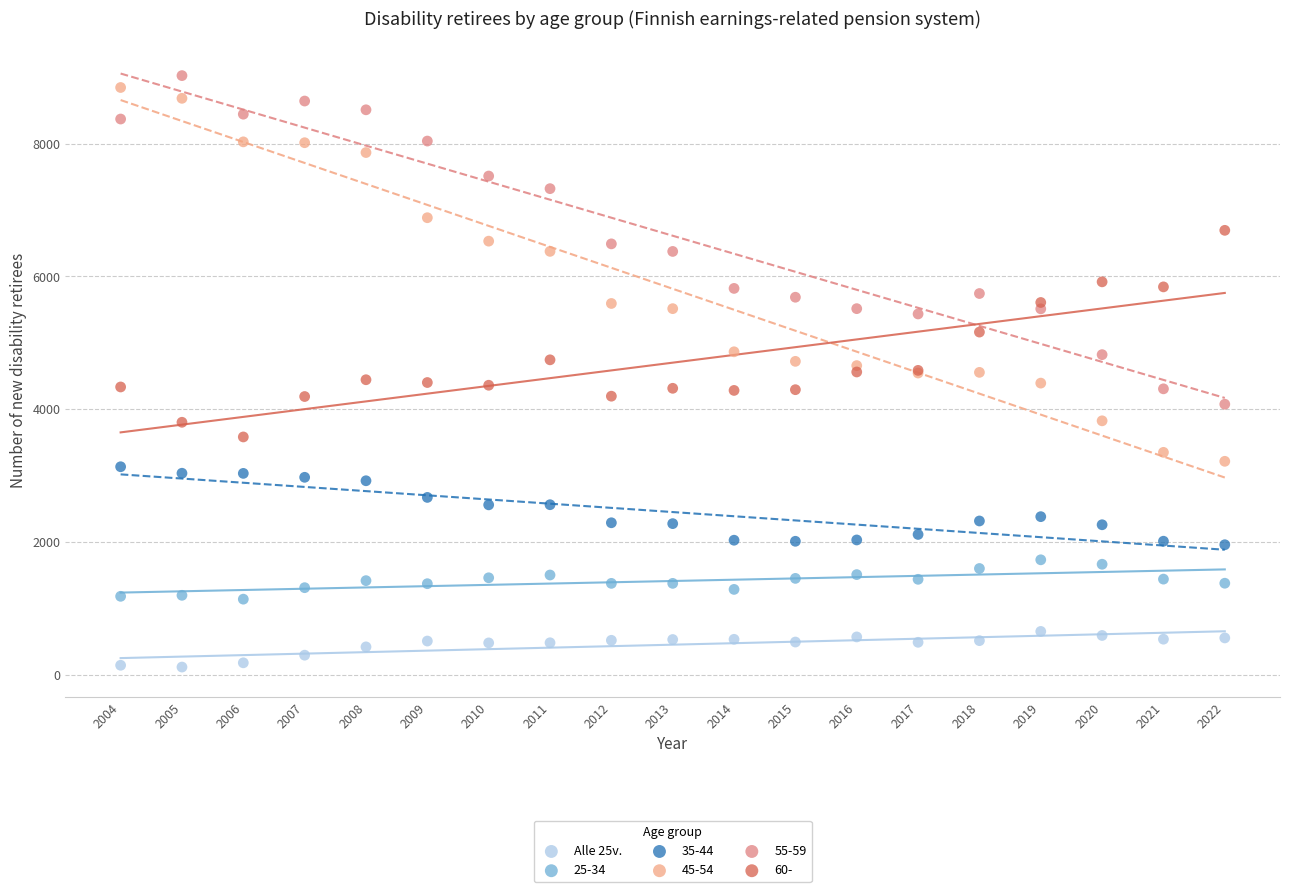

Which series has the widest spread of Y values?

45-54